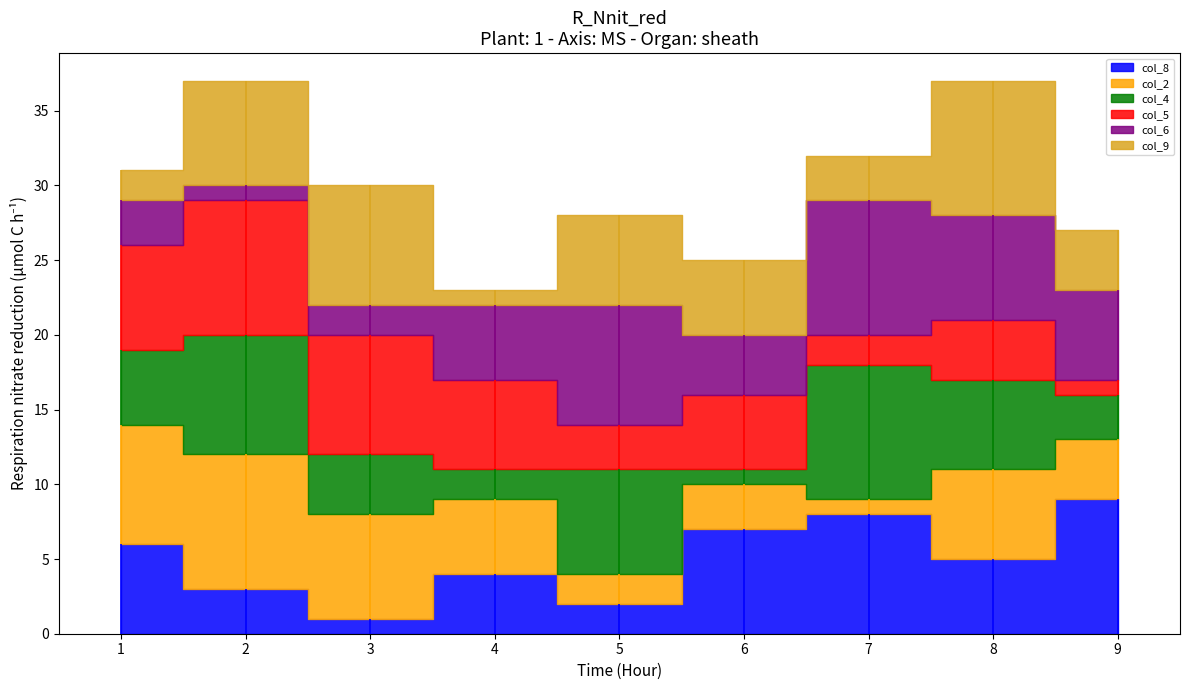

Is it true that col_8 equals 5 at 8?

True